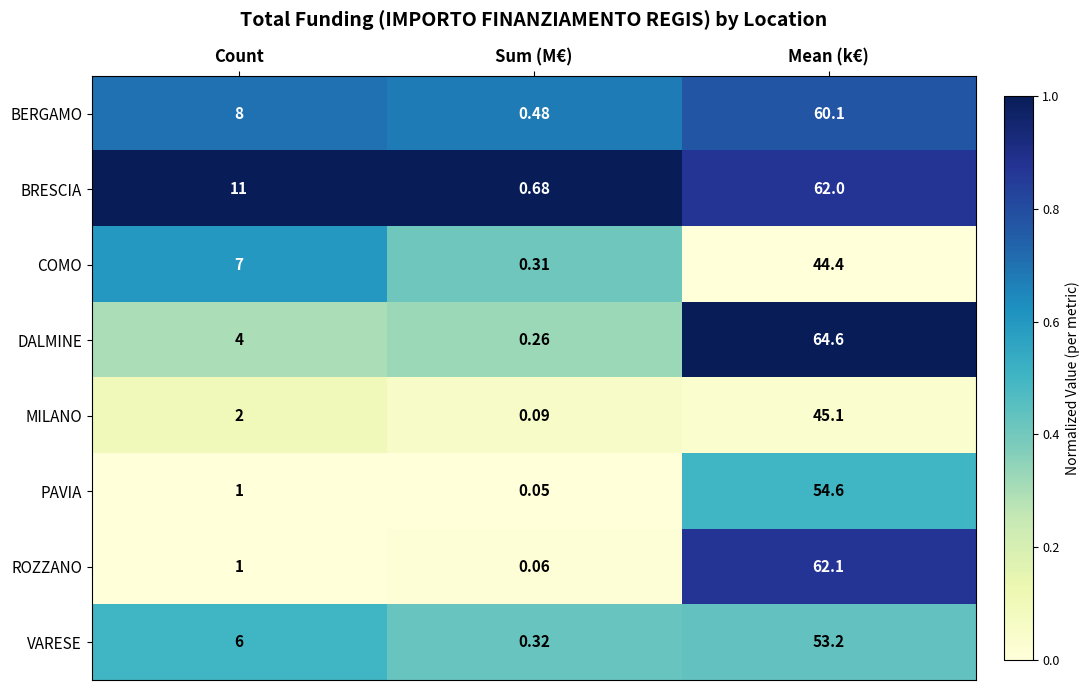

Rank the series by their maximum value, from highest to lowest.

DALMINE, ROZZANO, BRESCIA, BERGAMO, PAVIA, VARESE, MILANO, COMO